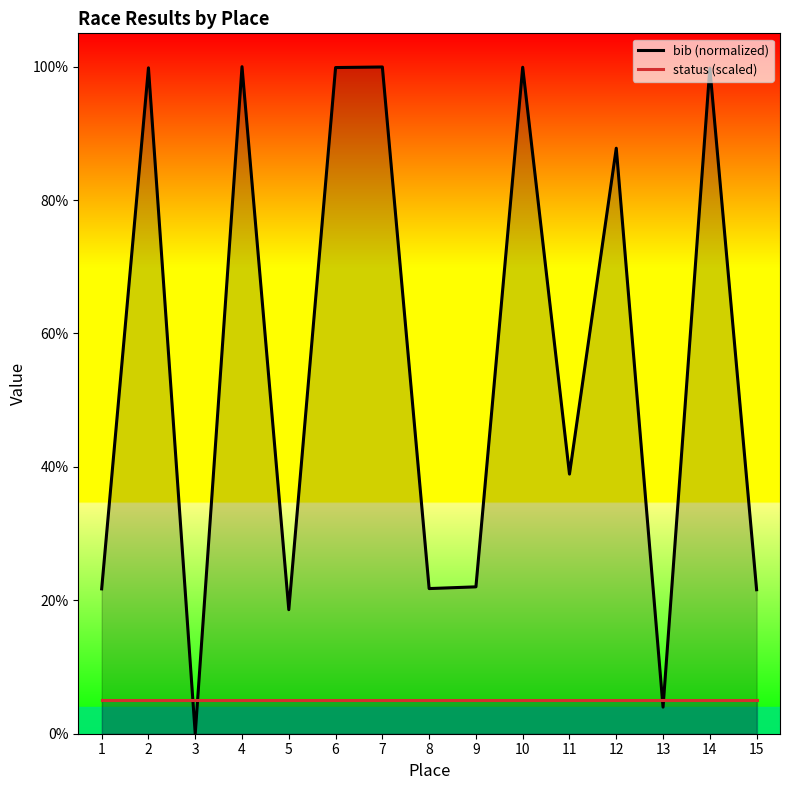

What is the maximum value for status (scaled)?

5.0